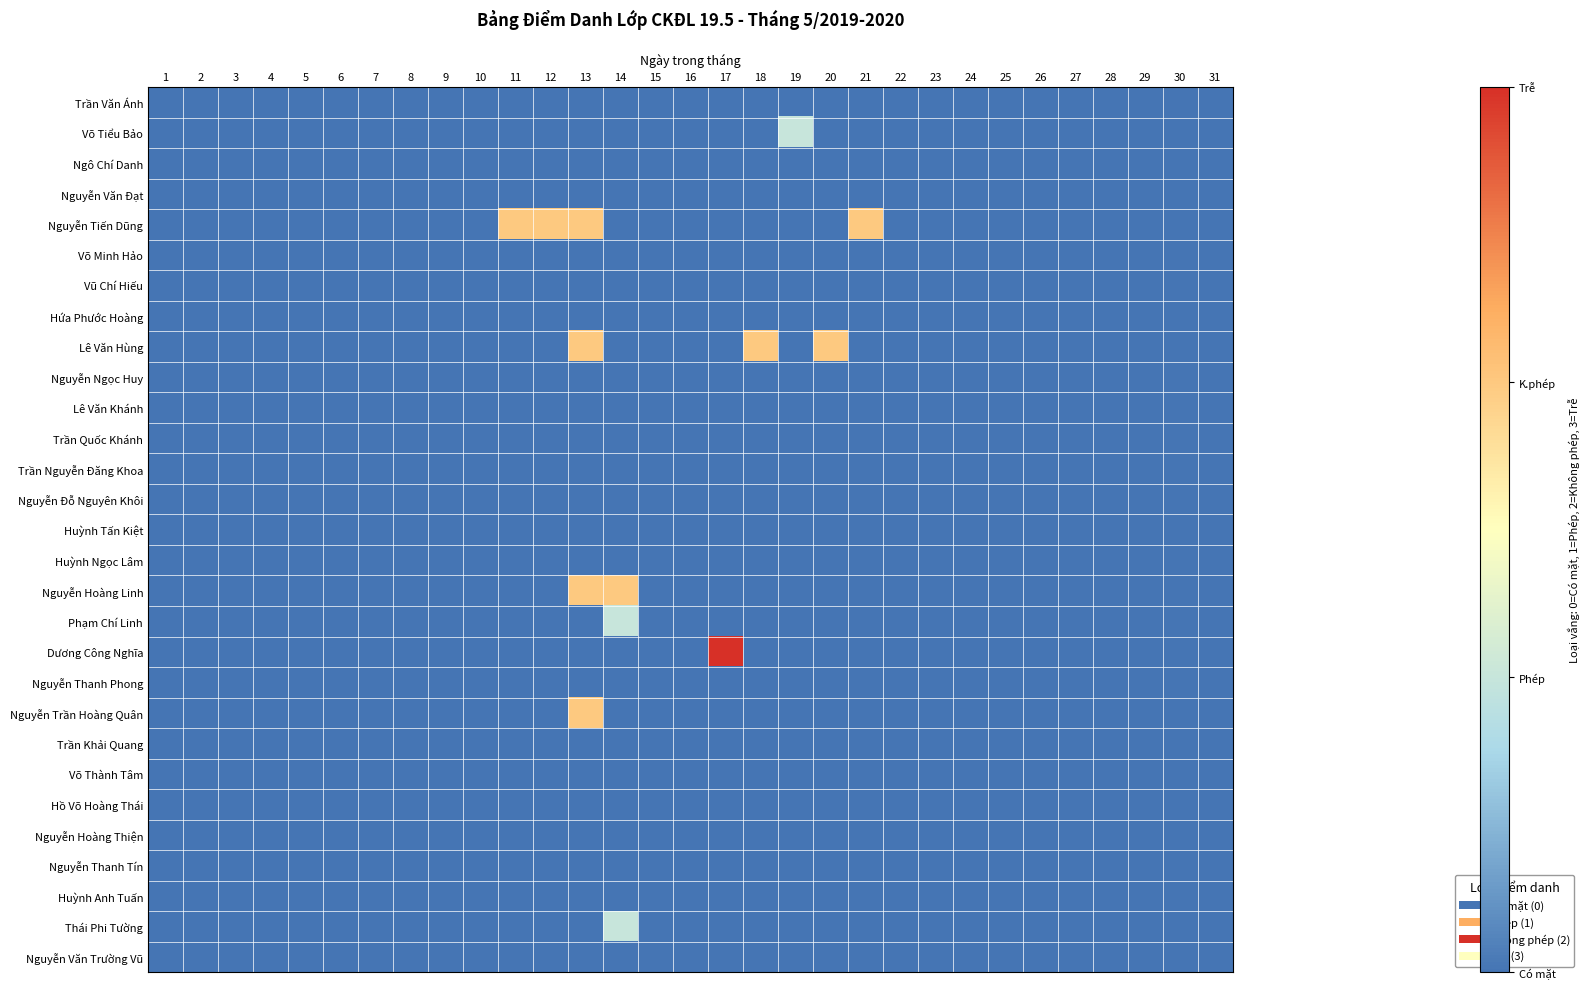

How many series are shown in this chart?

29